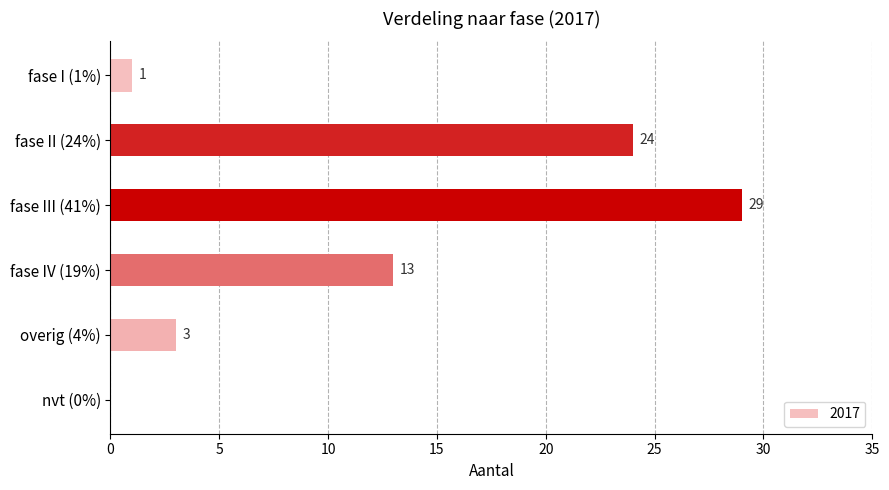

Does the chart contain stacked bars?

No